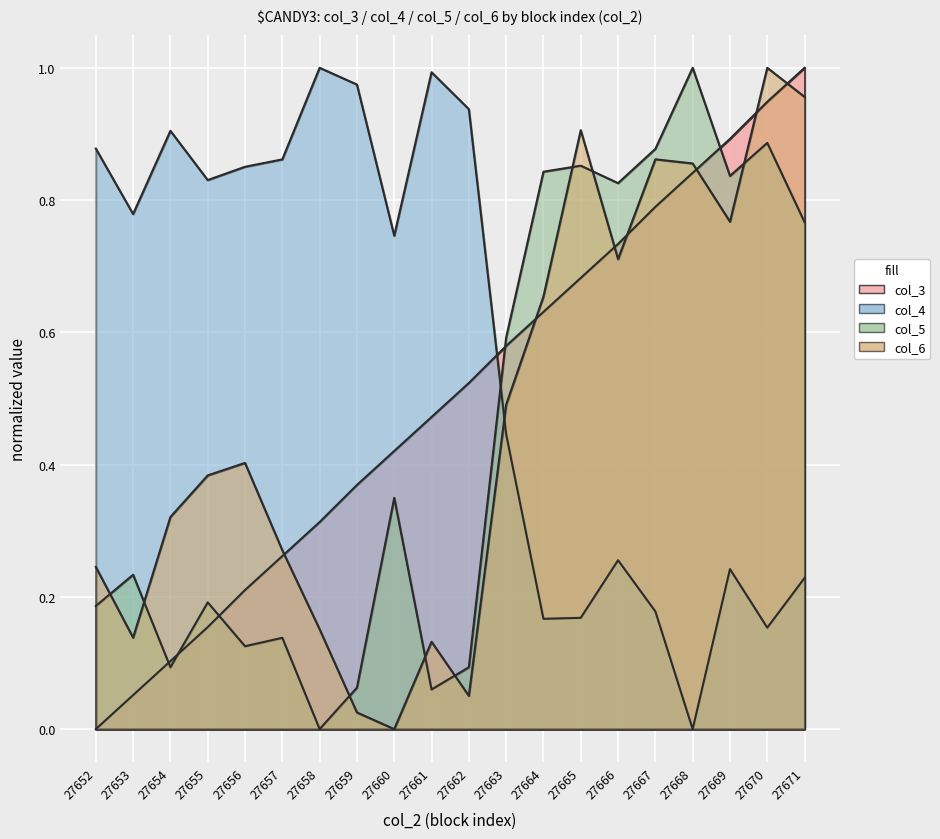

Is it true that col_6 equals 0.7 at 27664?

True